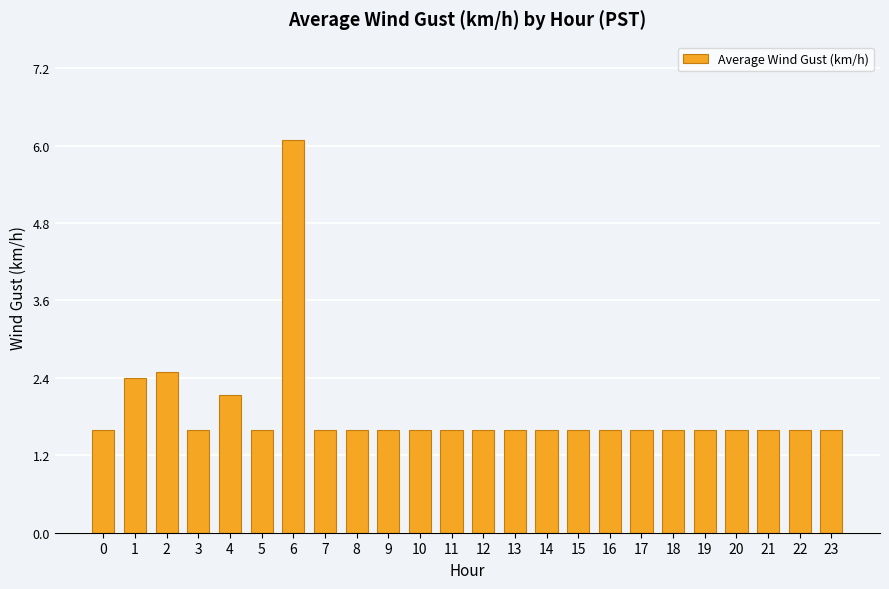

What is the maximum value shown in the chart?

6.1